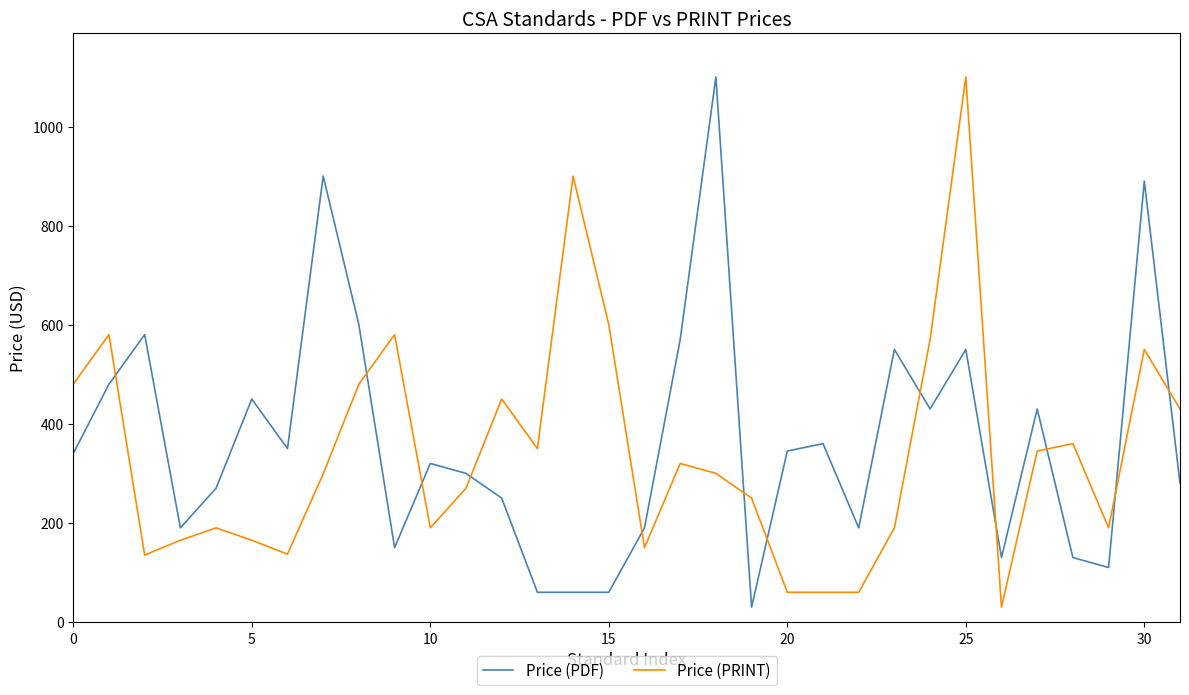

How many intersections are there between Price (PRINT) and Price (PDF)?

12